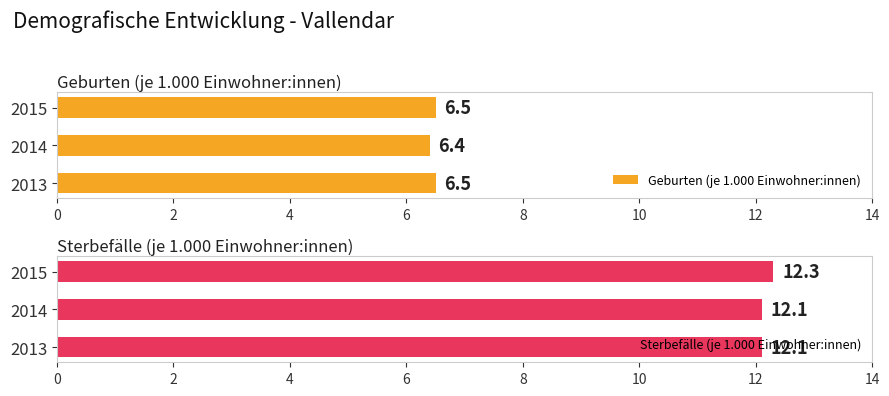

Rank the series by their average value, from highest to lowest.

Sterbefälle (je 1.000 Einwohner:innen), Geburten (je 1.000 Einwohner:innen)